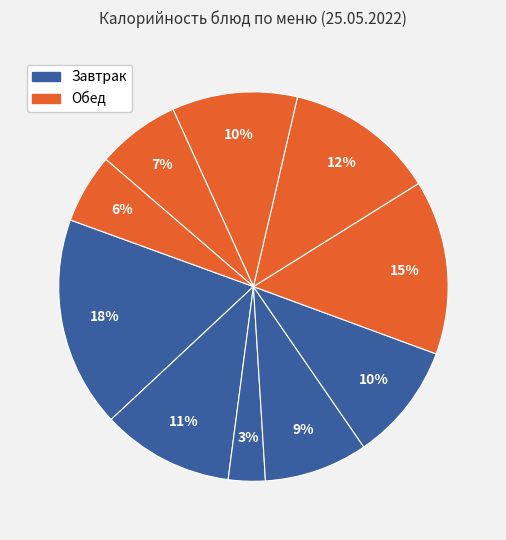

How many segments does this pie chart have?

10